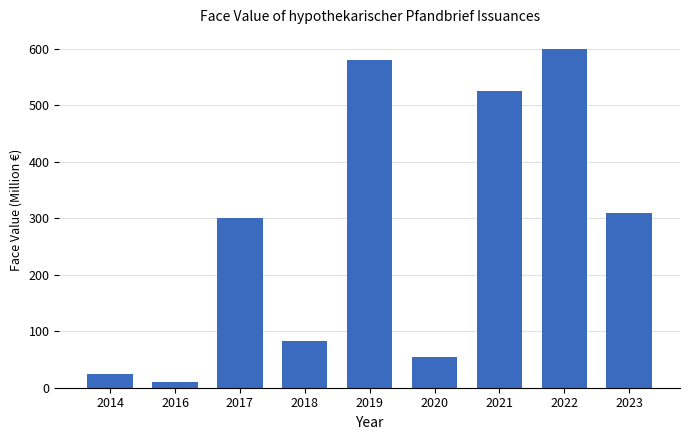

Is it true that the value at 2021 is 192.1?

False